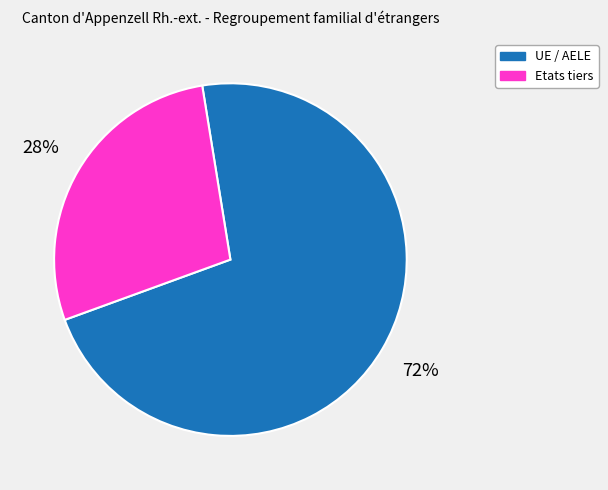

What percentage is the UE / AELE slice, to the nearest percent?

72%